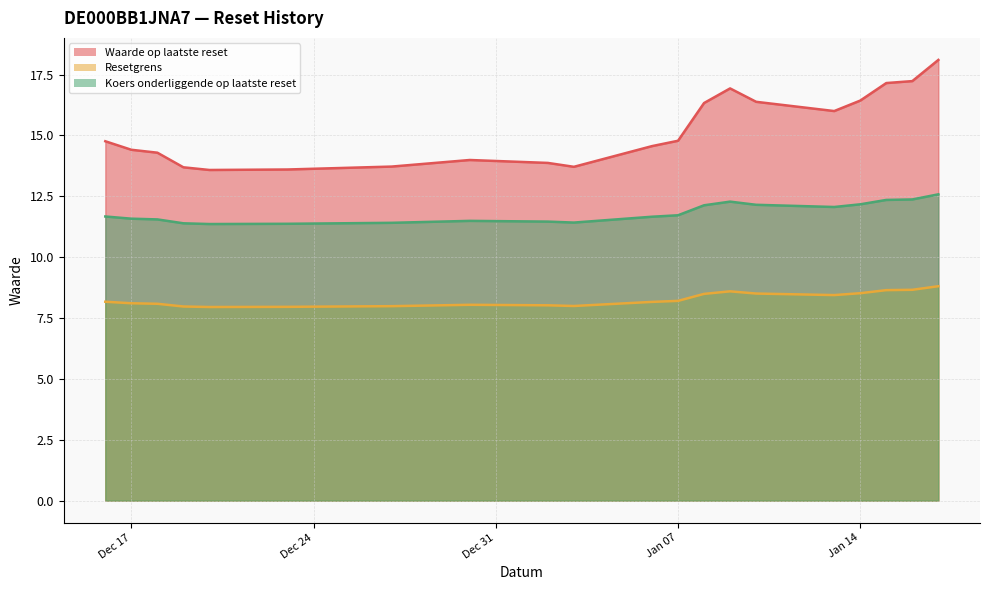

True or false: Resetgrens and Waarde op laatste reset intersect in this chart.

False